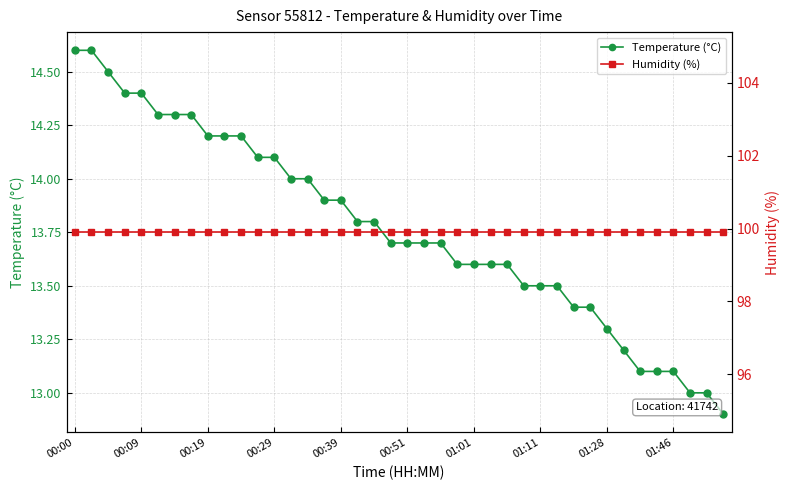

What is the lowest value of the Temperature (°C) series?

12.9